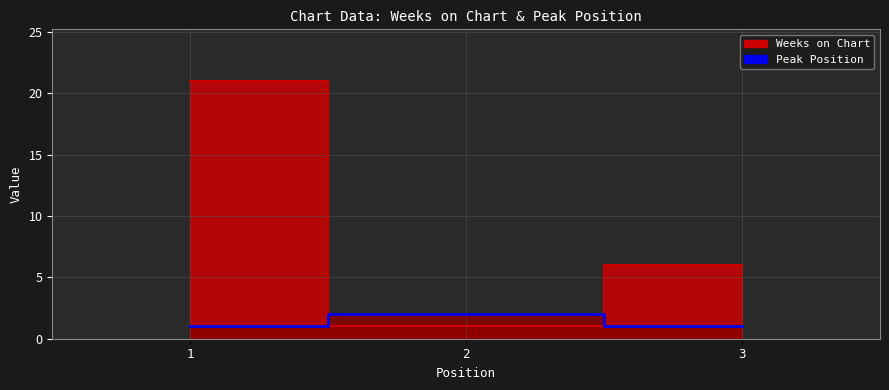

Rank the categories by Weeks on Chart value from lowest to highest.

2, 3, 1